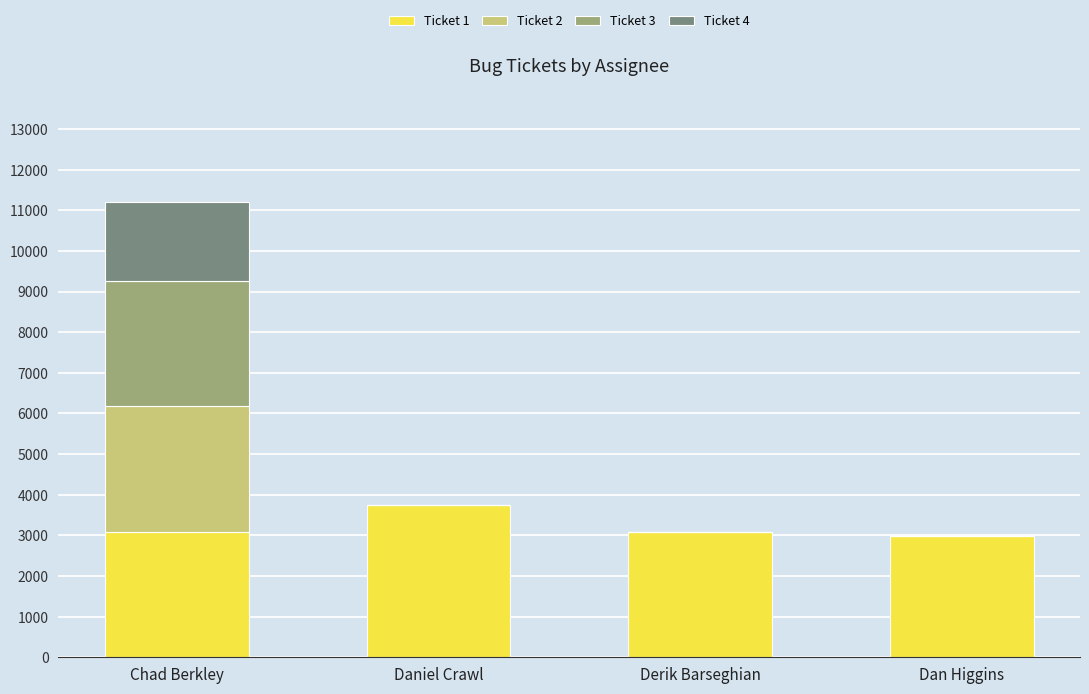

What are all the series names shown in the legend?

Ticket 1, Ticket 2, Ticket 3, Ticket 4